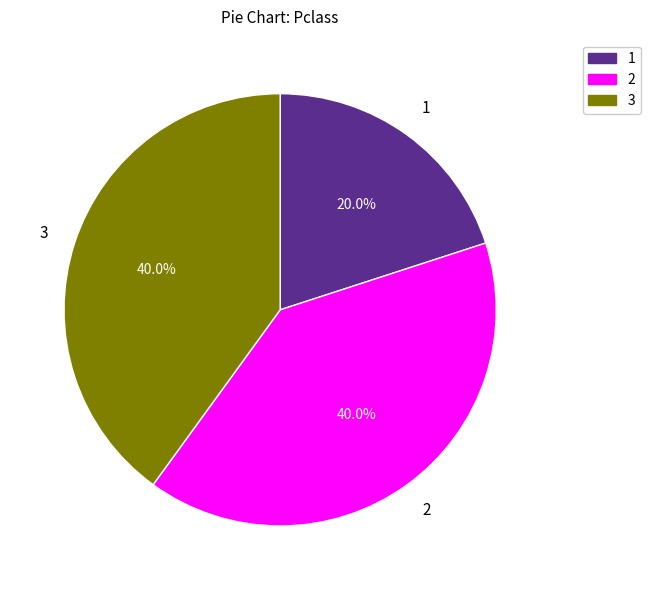

How many segments does this pie chart have?

3